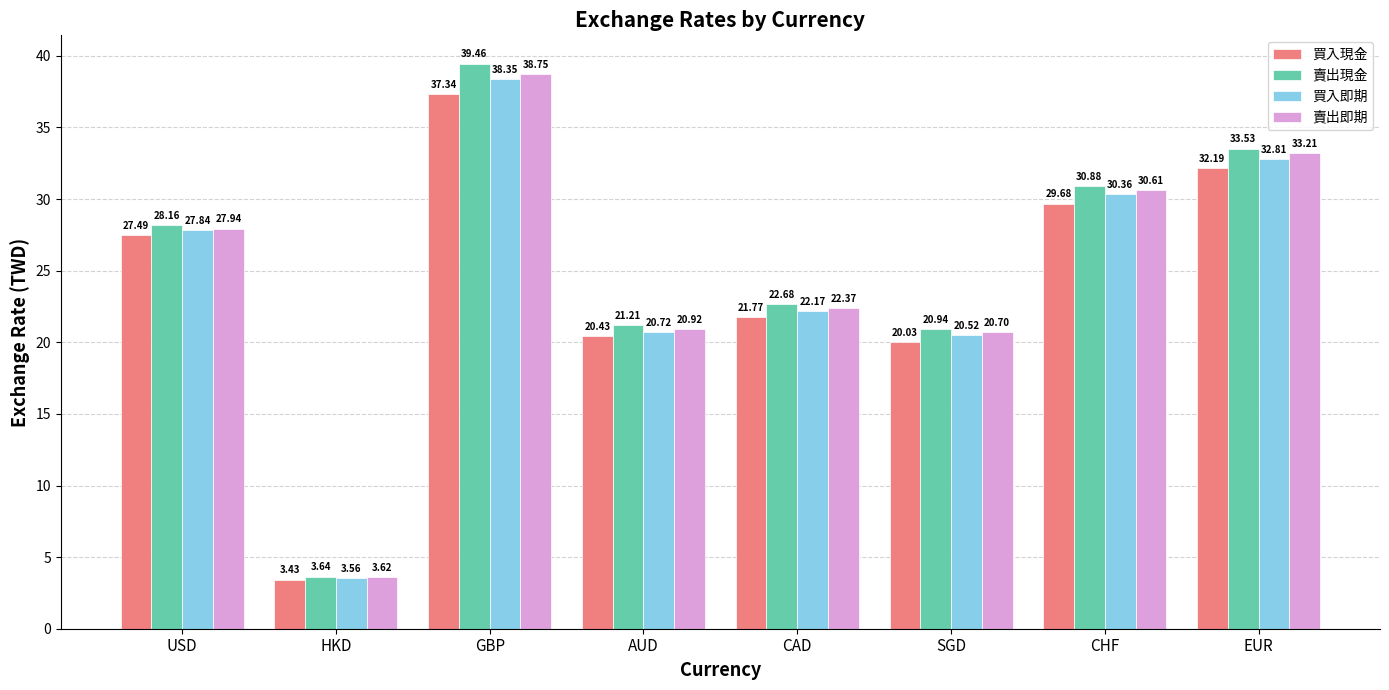

Which category has the highest value in the 賣出即期 series?

GBP